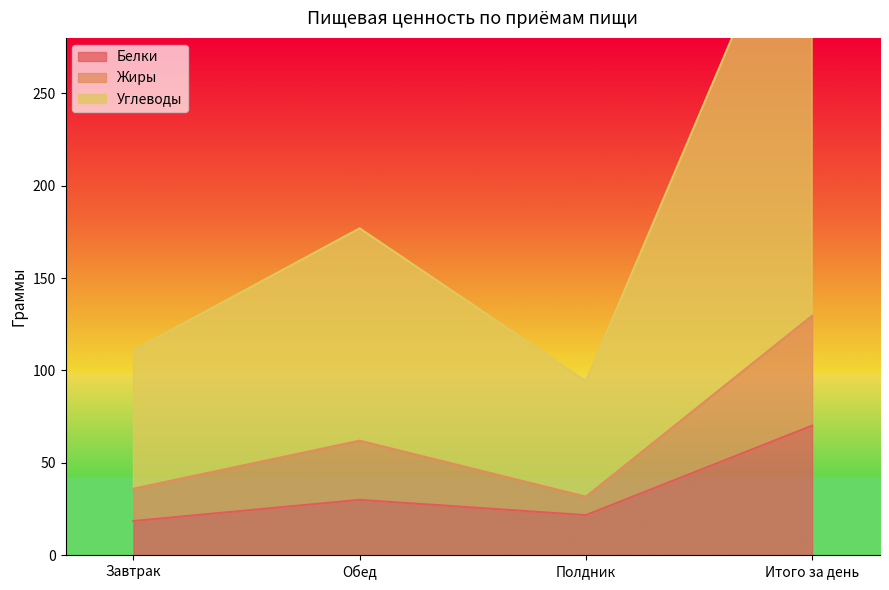

Which label corresponds to the smallest value in the chart?

Завтрак